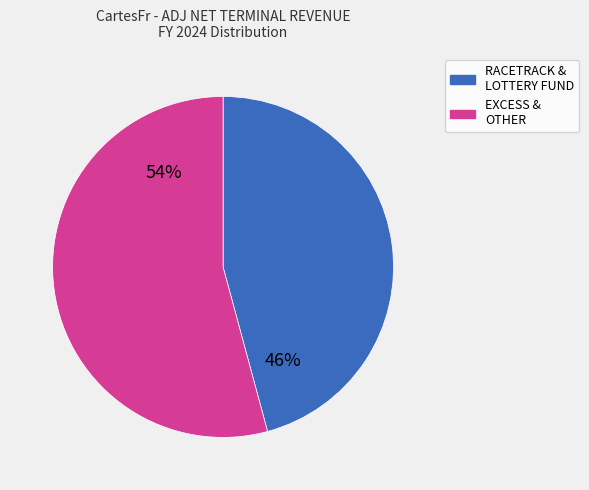

Is there any slice that represents more than half of the pie?

Yes